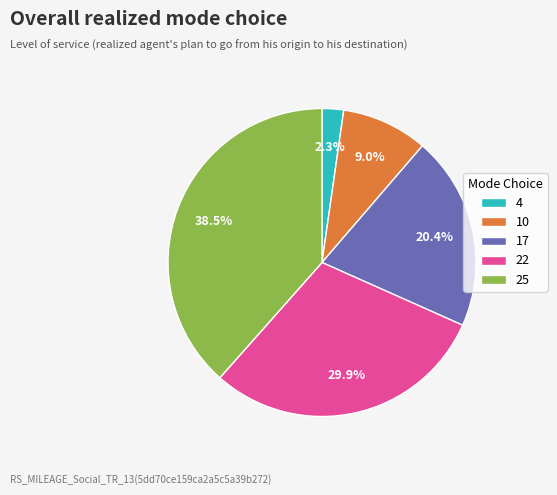

Which category has the biggest portion of the pie?

25